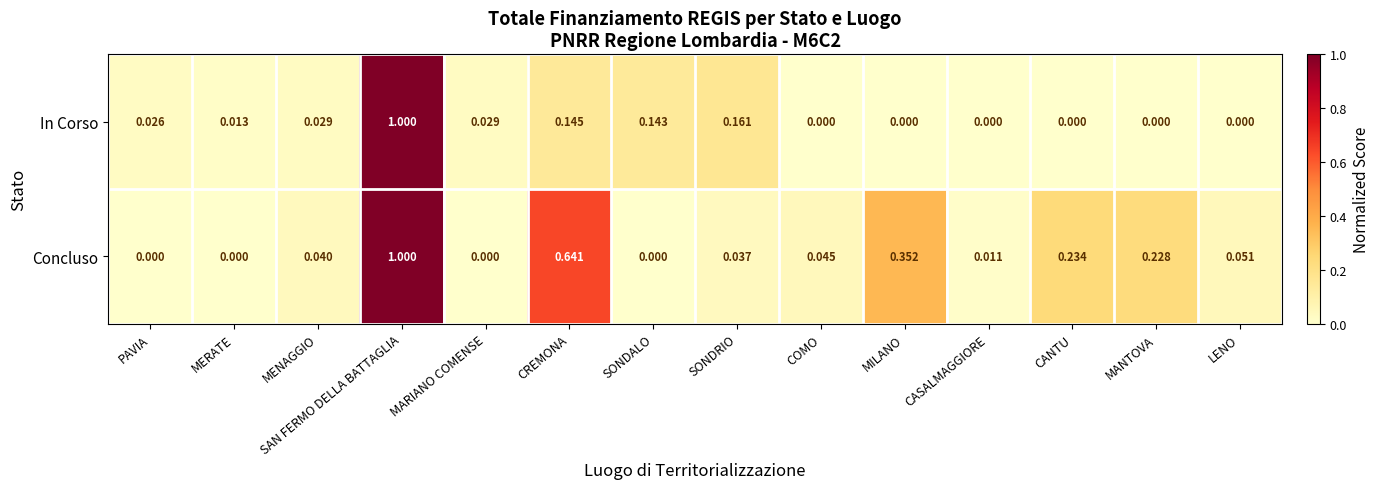

At which category is the sum across all series the highest?

SAN FERMO DELLA BATTAGLIA